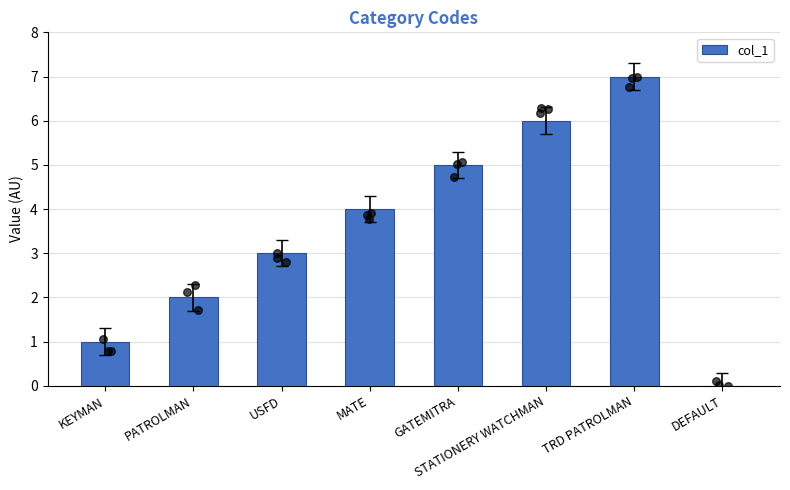

Which has a higher value, MATE or DEFAULT?

MATE